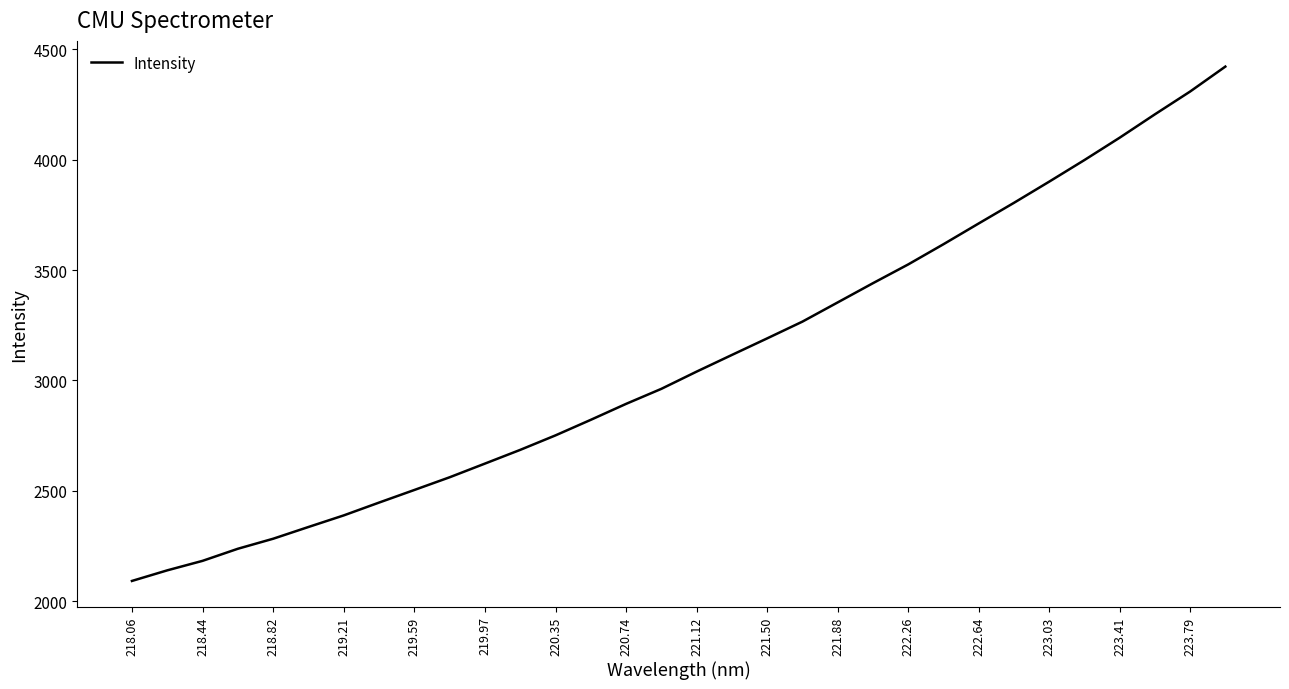

What is the smallest value displayed?

2092.3